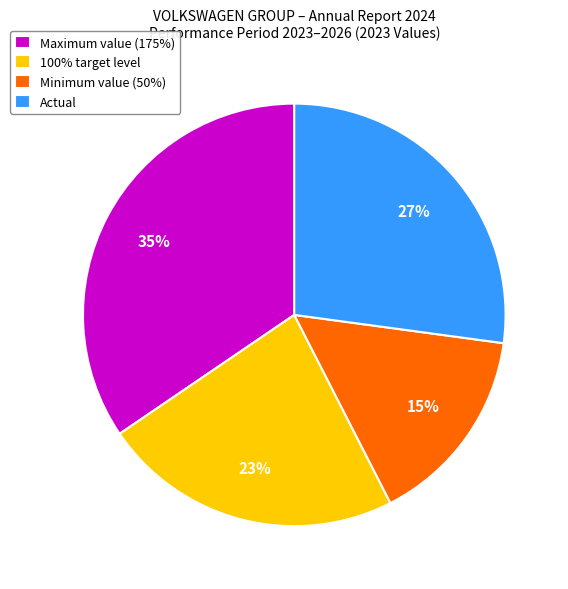

The Minimum value (50%) slice represents 27% of the pie. True or false?

False